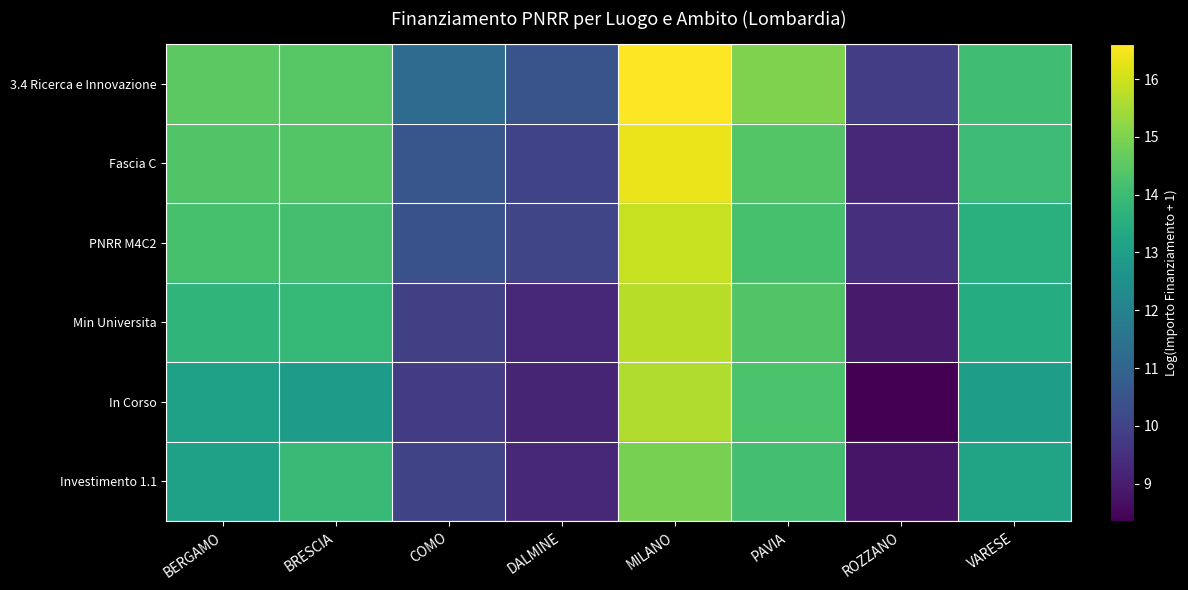

Rank the series by their maximum value, from lowest to highest.

Investimento 1.1, In Corso, Min Universita, PNRR M4C2, Fascia C, 3.4 Ricerca e Innovazione